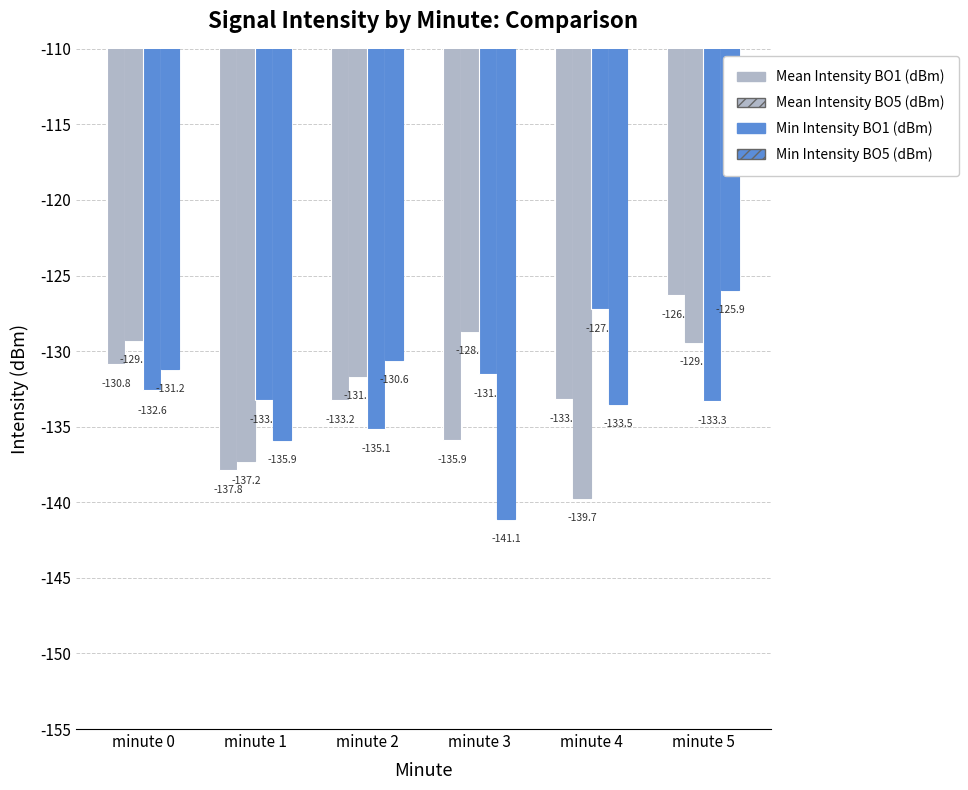

What is the lowest value of the Mean Intensity BO1 (dBm) series?

-137.8